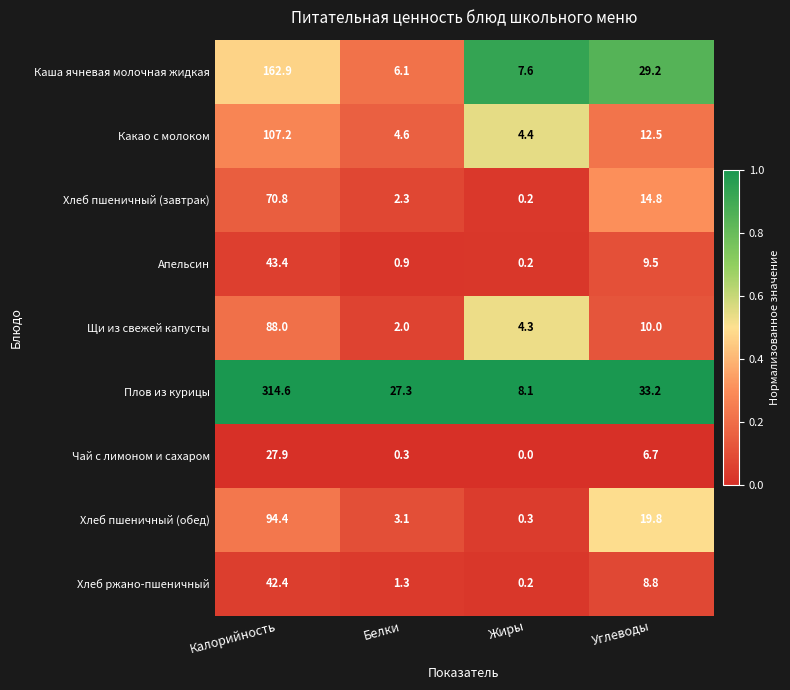

Rank the series at Белки from highest to lowest value.

Плов из курицы, Каша ячневая молочная жидкая, Какао с молоком, Хлеб пшеничный (обед), Хлеб пшеничный (завтрак), Щи из свежей капусты, Хлеб ржано-пшеничный, Апельсин, Чай с лимоном и сахаром